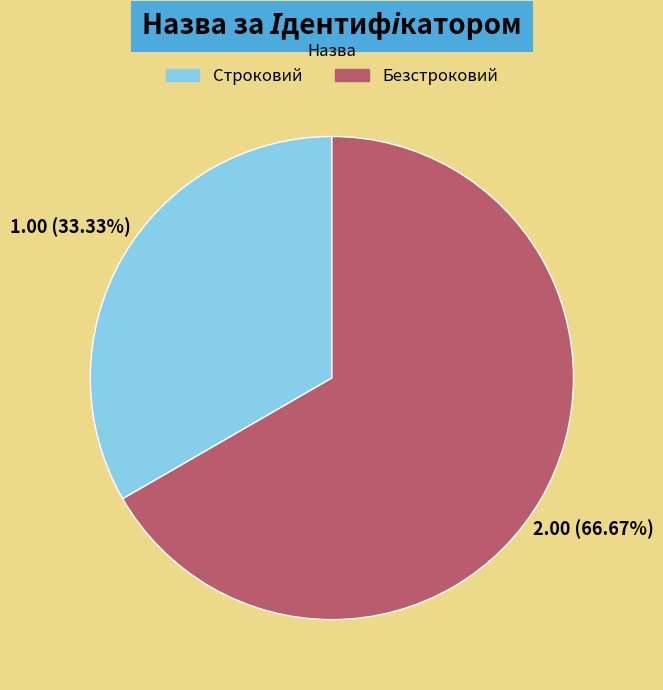

True or false: Строковий accounts for 19% of the total.

False